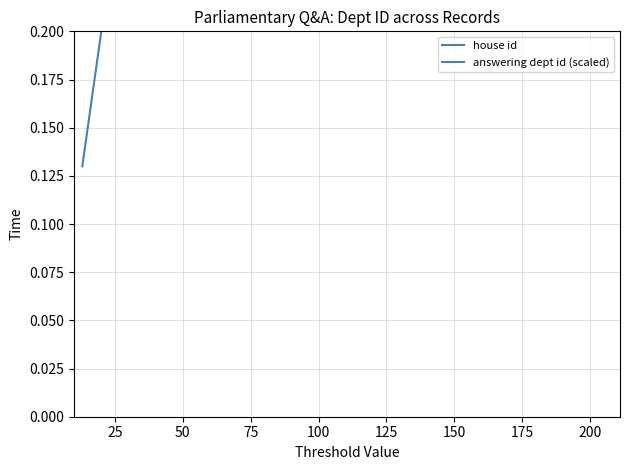

Is it true that house id equals 1.3 at 175?

False